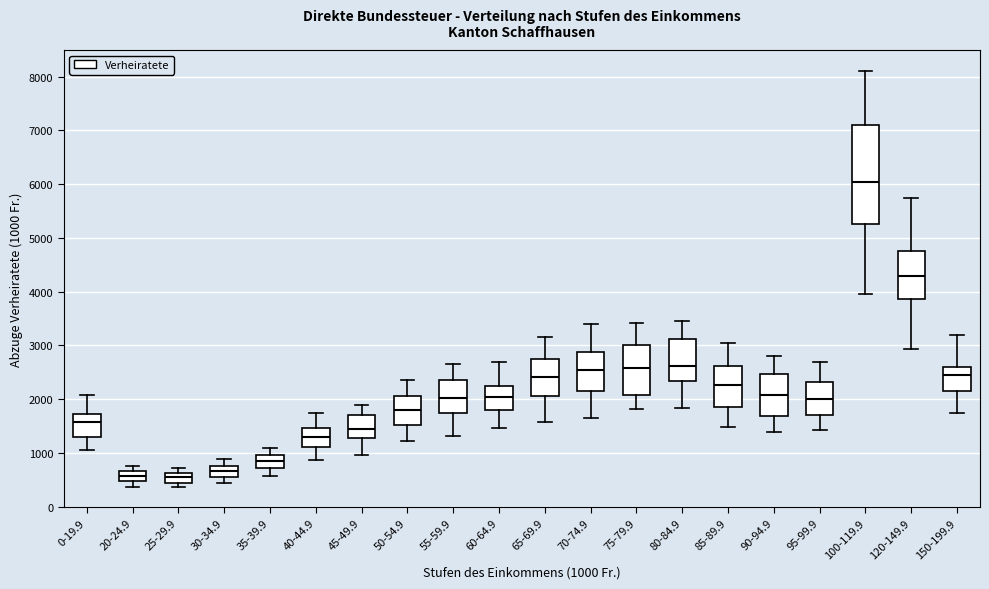

Comparing the boxes themselves (not the whiskers), which one is the tallest?

100-119.9